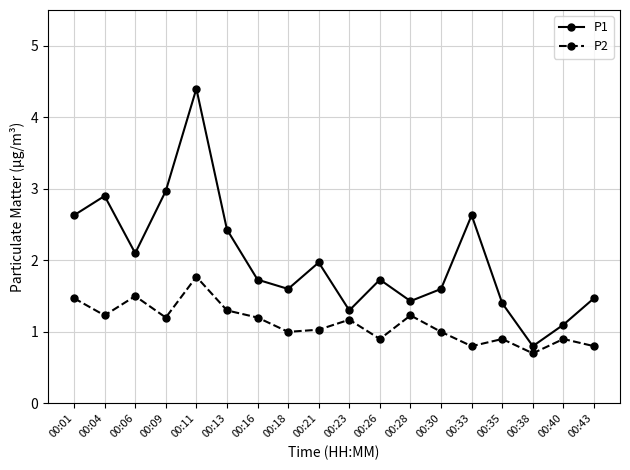

Reading left to right, list all the values displayed in this chart.

P1: 00:01=2.6	00:04=2.9	00:06=2.1	00:09=3.0	00:11=4.4	00:13=2.4	00:16=1.7	00:18=1.6	00:21=2.0	00:23=1.3	00:26=1.7	00:28=1.4	00:30=1.6	00:33=2.6	00:35=1.4	00:38=0.8	00:40=1.1	00:43=1.5
P2: 00:01=1.5	00:04=1.2	00:06=1.5	00:09=1.2	00:11=1.8	00:13=1.3	00:16=1.2	00:18=1.0	00:21=1.0	00:23=1.2	00:26=0.9	00:28=1.2	00:30=1.0	00:33=0.8	00:35=0.9	00:38=0.7	00:40=0.9	00:43=0.8